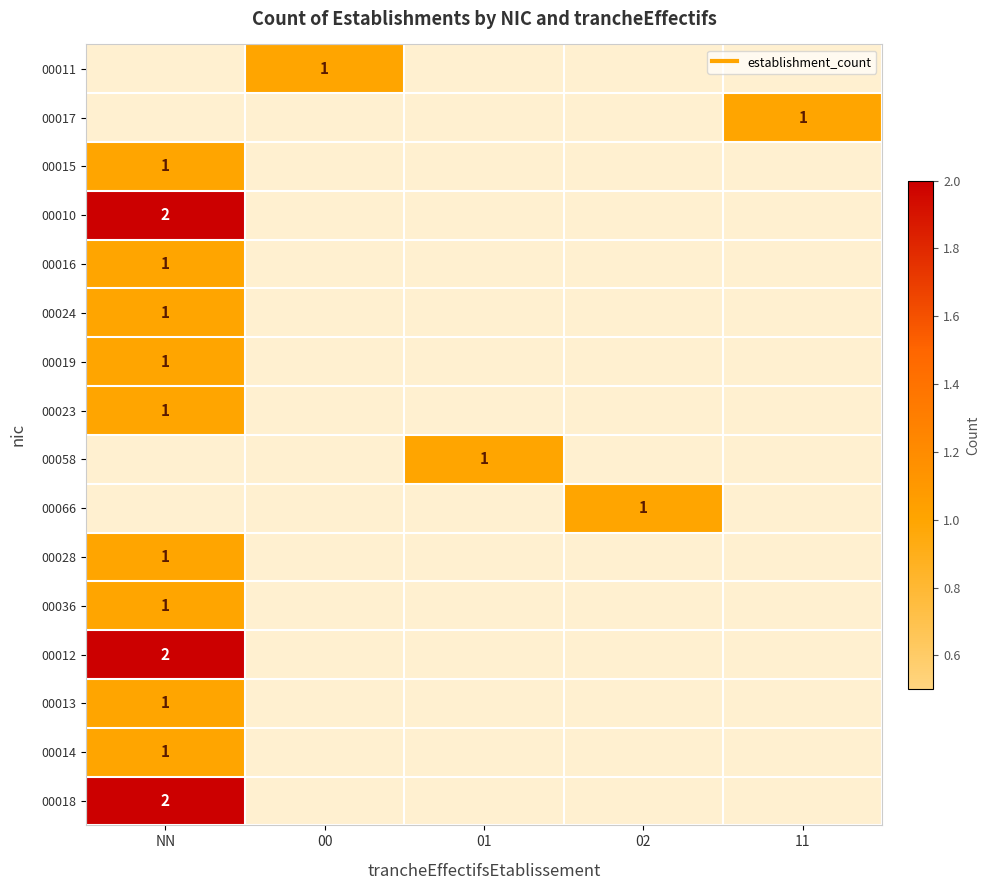

Is the value of 00066 at 01 greater than the value of 00016 at 01?

No